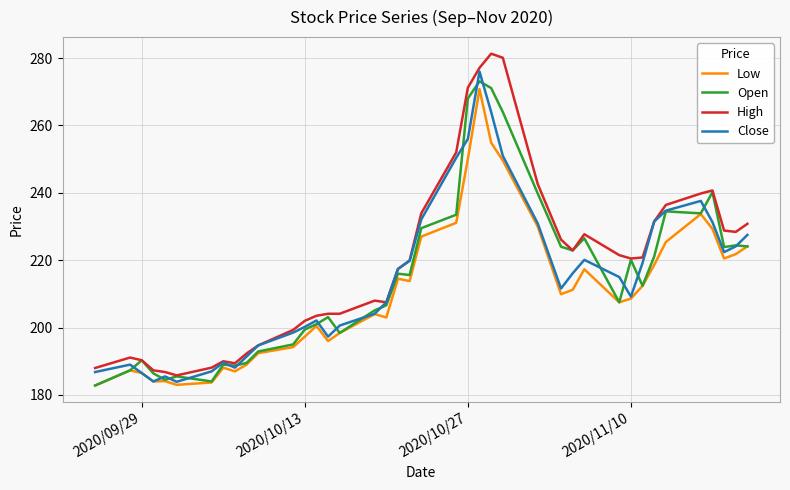

What is the maximum value for Open?

273.1